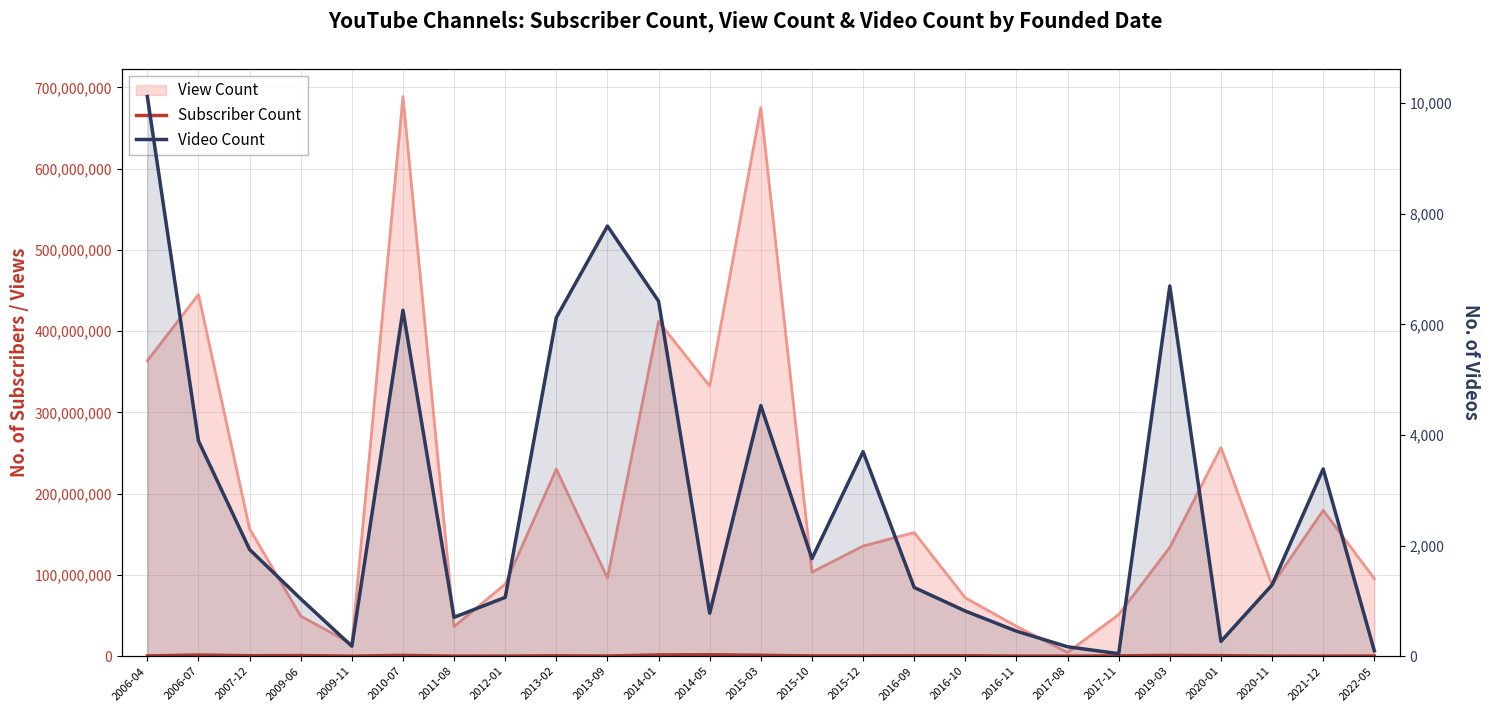

What is the greatest value displayed?

1780000